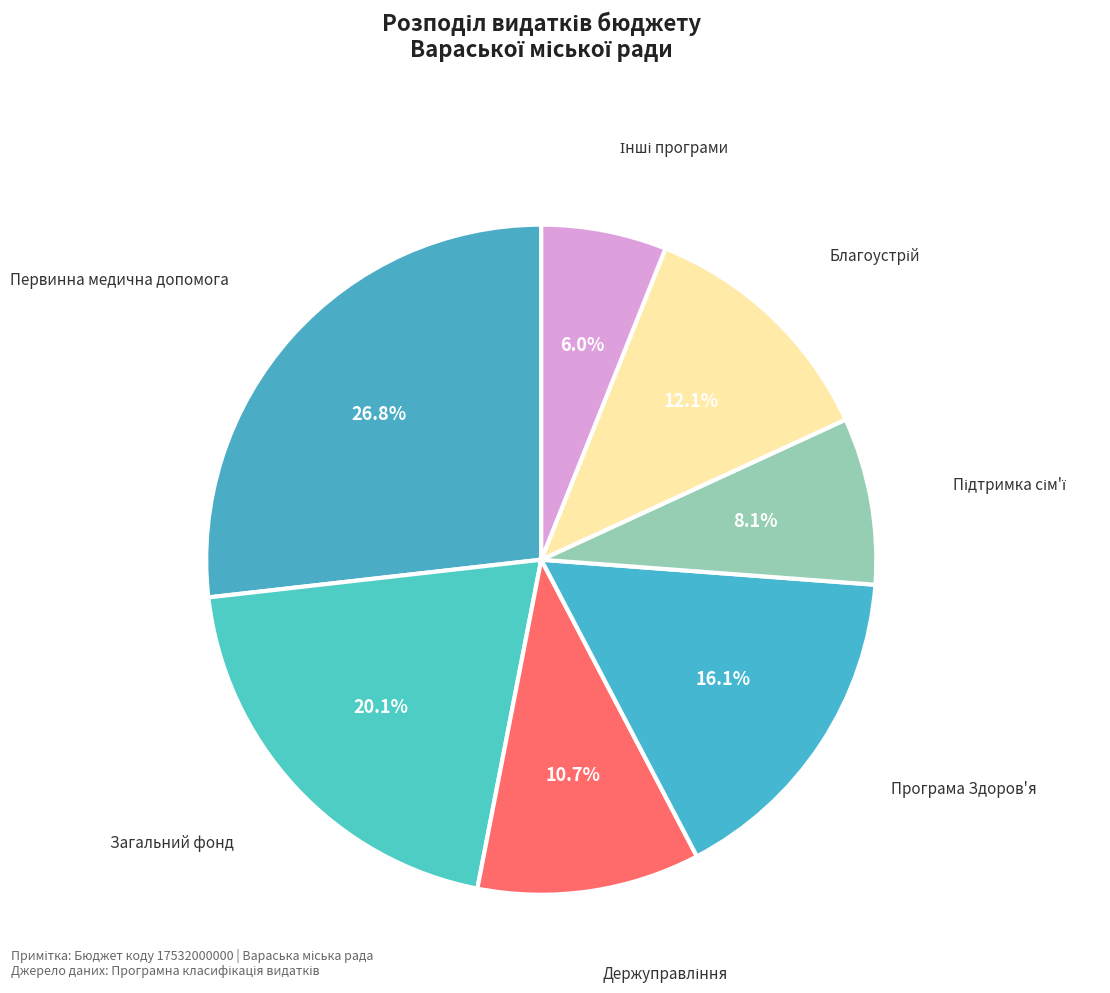

Count the number of slices in the pie.

7